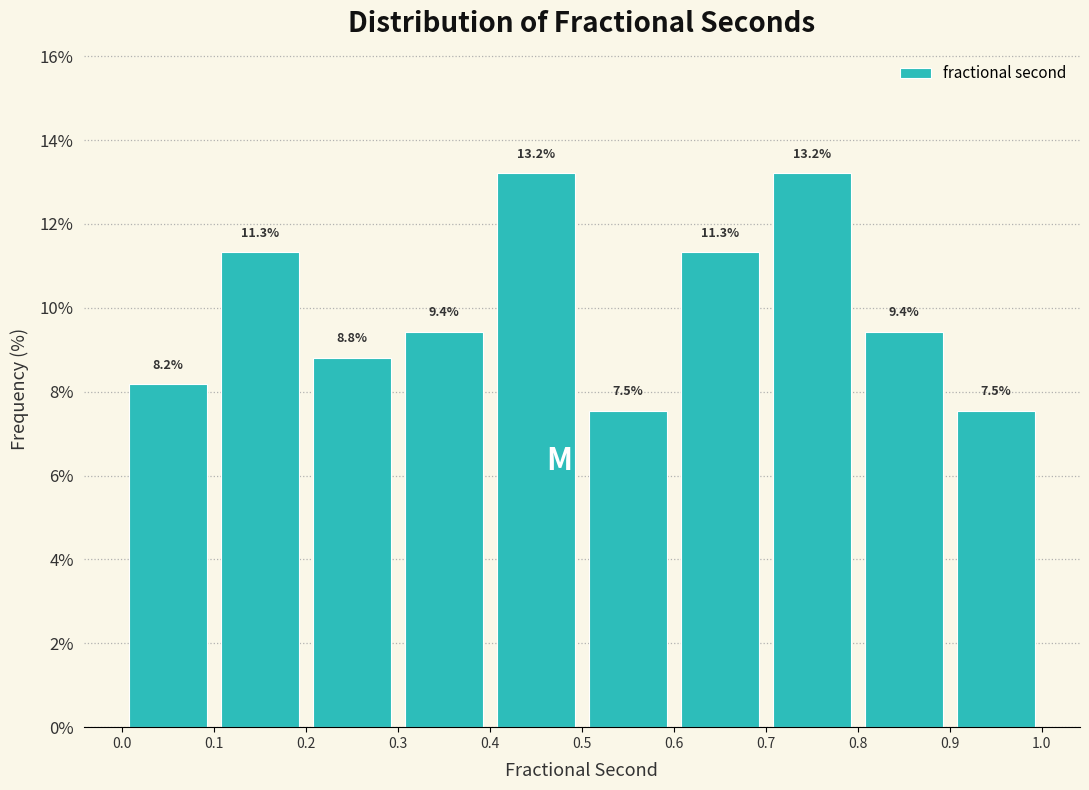

Reading left to right, list every bar in this chart as the range it spans on the x-axis followed by its height.

0.0 to 0.1: 8.2
0.1 to 0.2: 11.3
0.2 to 0.3: 8.8
0.3 to 0.4: 9.4
0.4 to 0.5: 13.2
0.5 to 0.6: 7.5
0.6 to 0.7: 11.3
0.7 to 0.8: 13.2
0.8 to 0.9: 9.4
0.9 to 1.0: 7.5